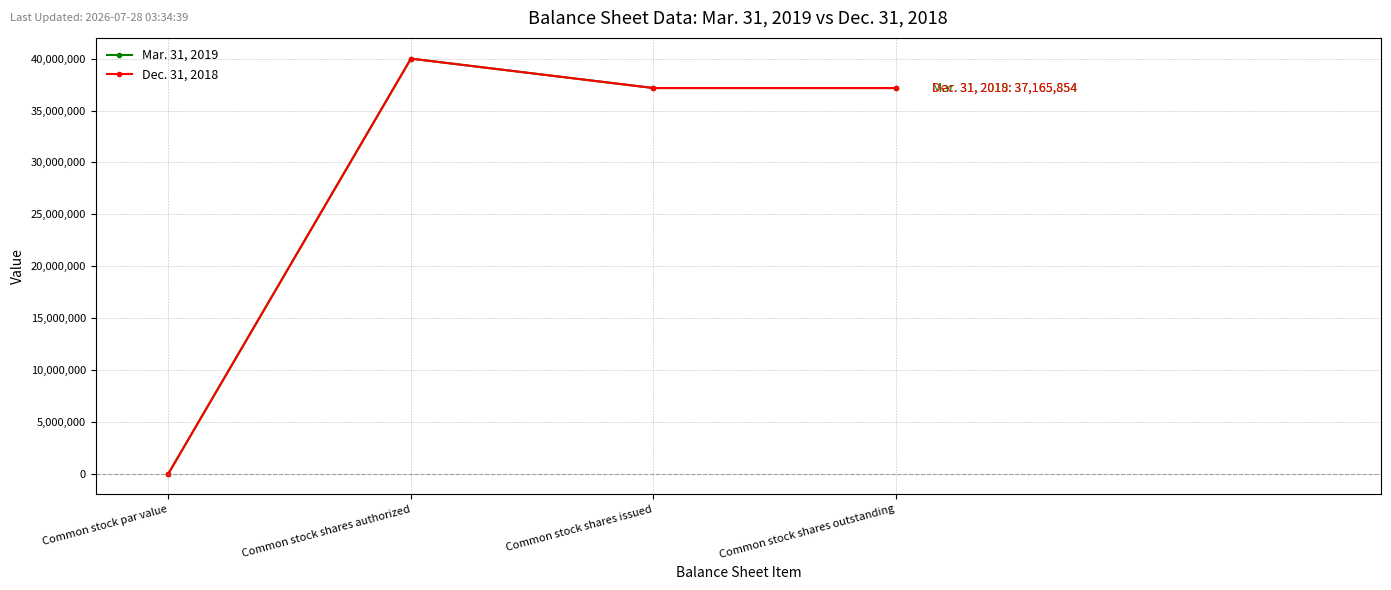

What is the average value of the Mar. 31, 2019 series?

28582927